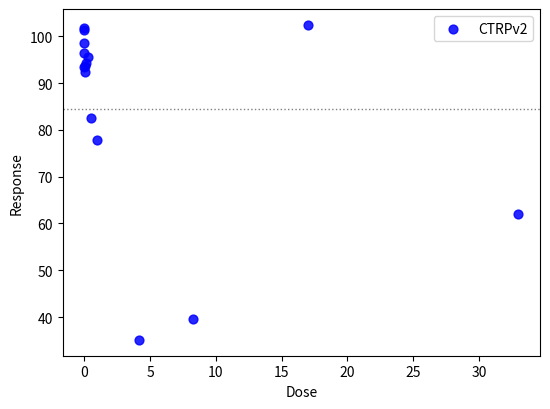

What Y value in the scatter plot is closest to 68?

62.1